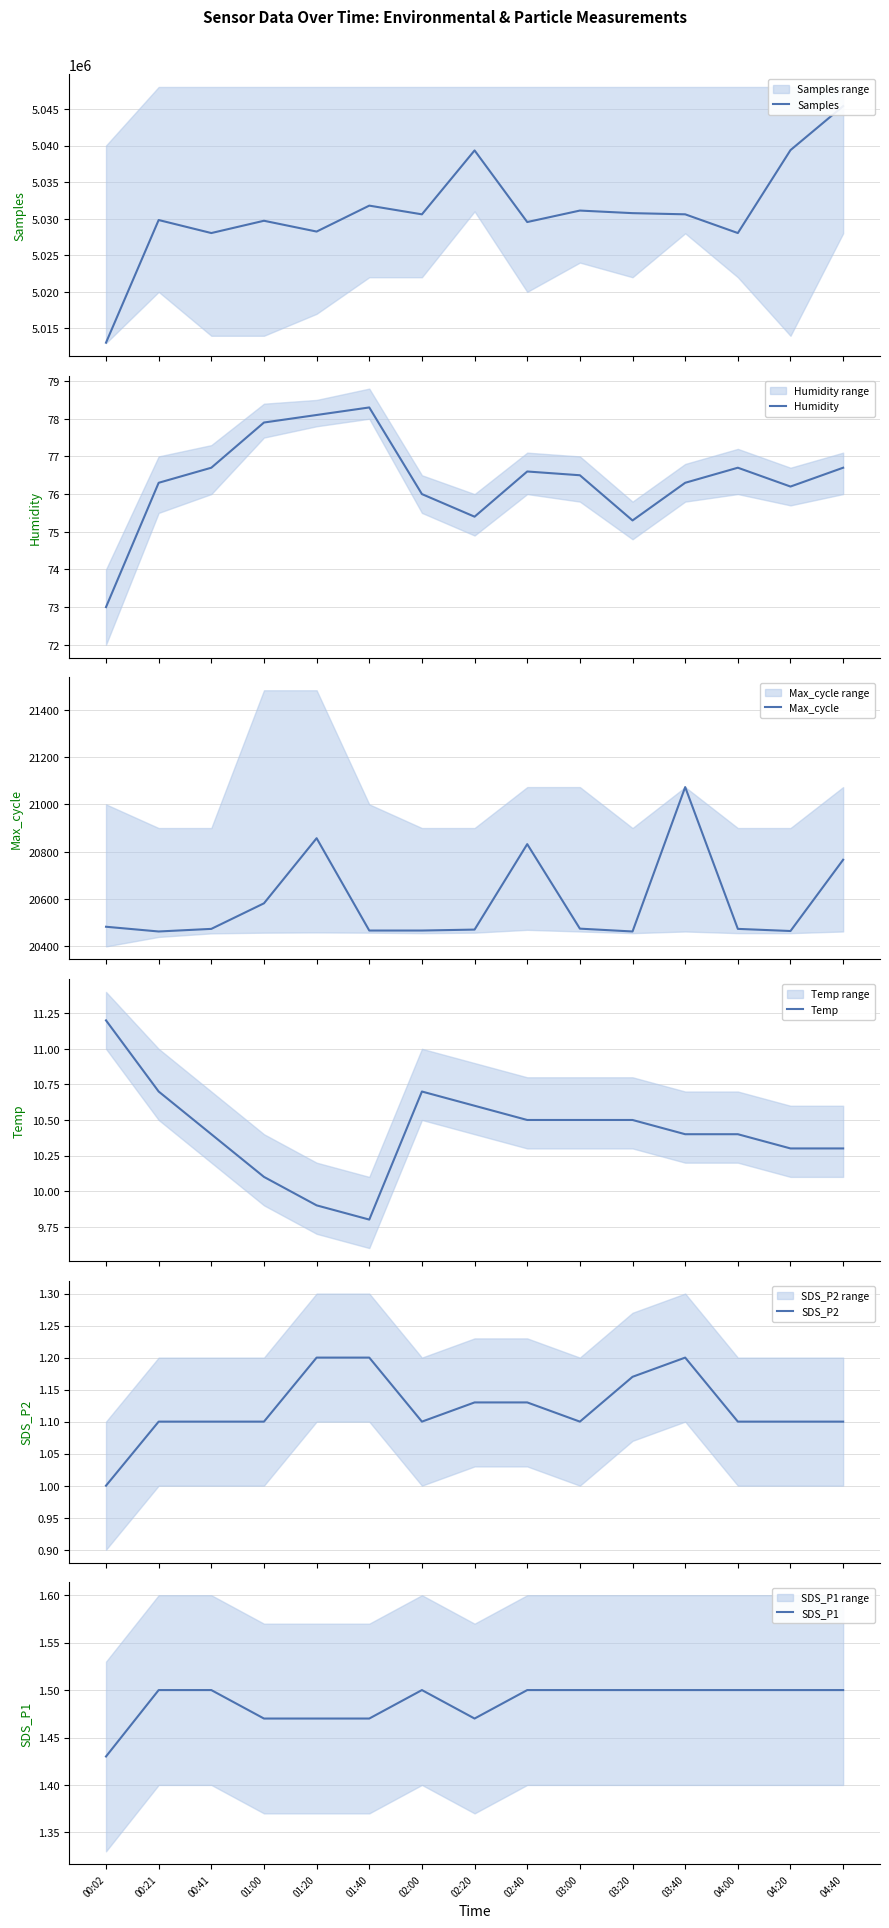

At which category is the sum across all series the highest?

04:40